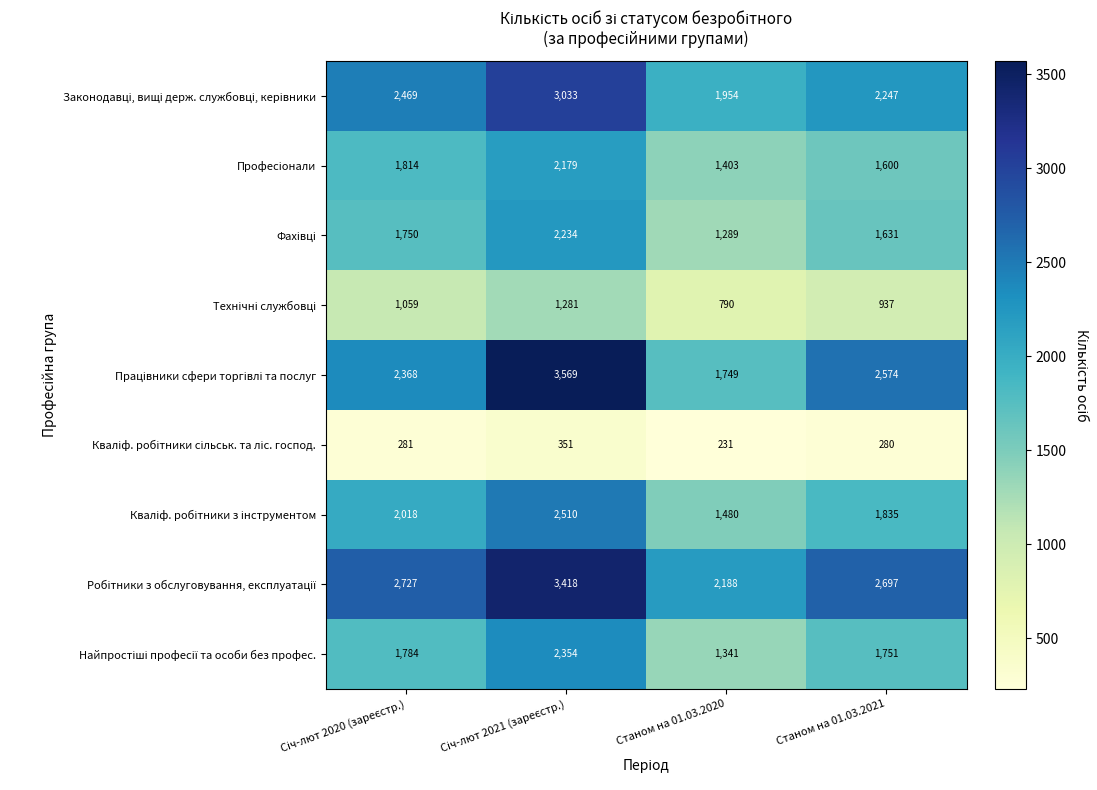

What is the total value across all series at Станом на 01.03.2021?

15552